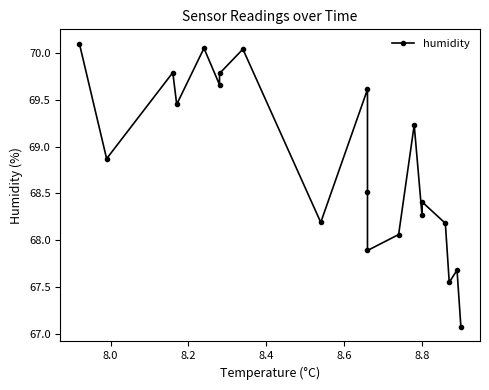

Count the number of data series in this chart.

1